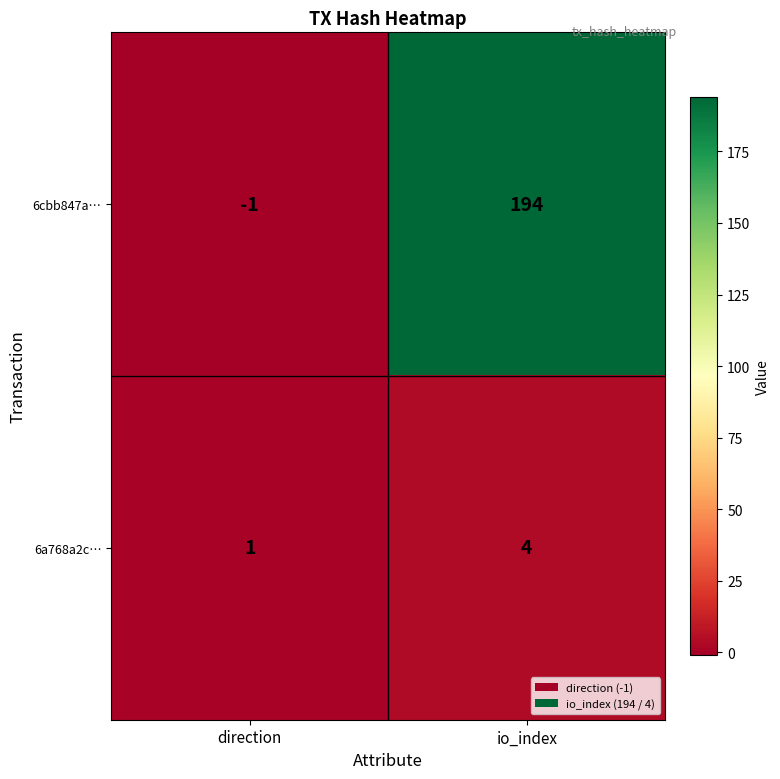

True or false: 6a768a2c… has a value of 1 at direction.

True